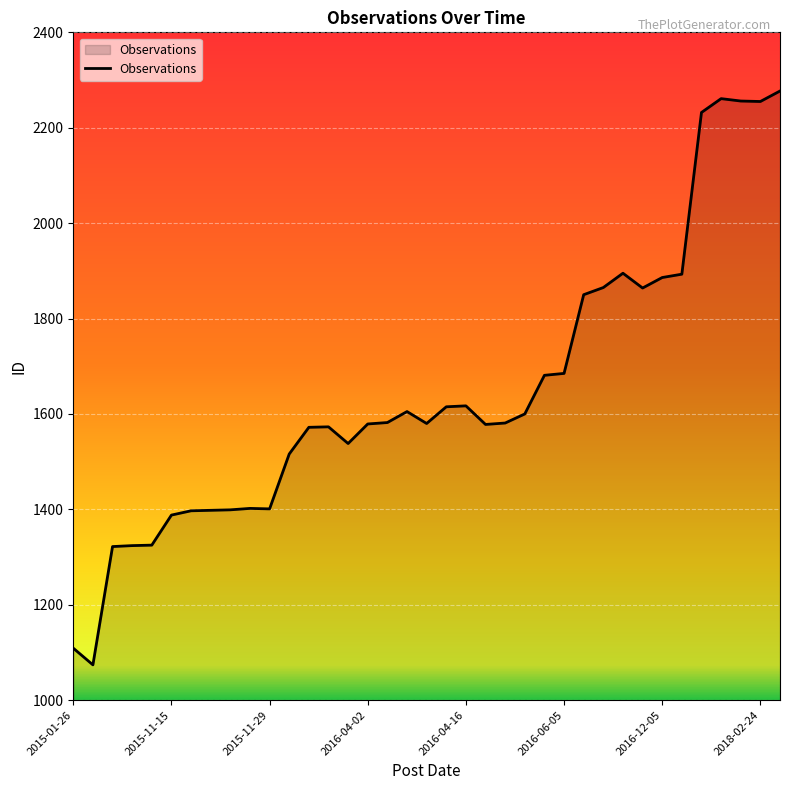

What is the difference between the maximum and minimum values?

1203